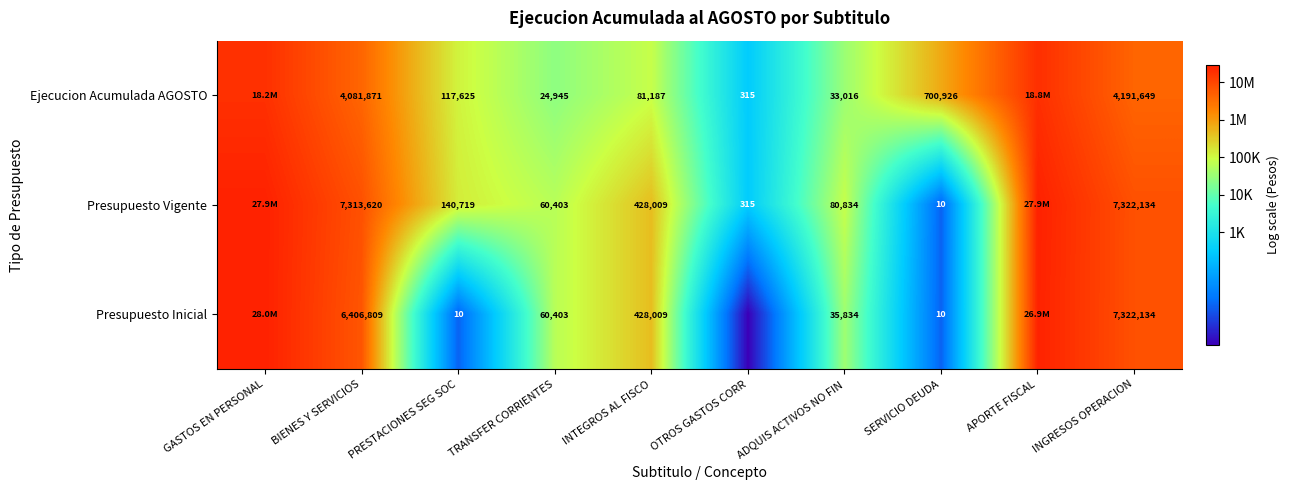

Which series changed the most between BIENES Y SERVICIOS and INTEGROS AL FISCO?

Presupuesto Vigente